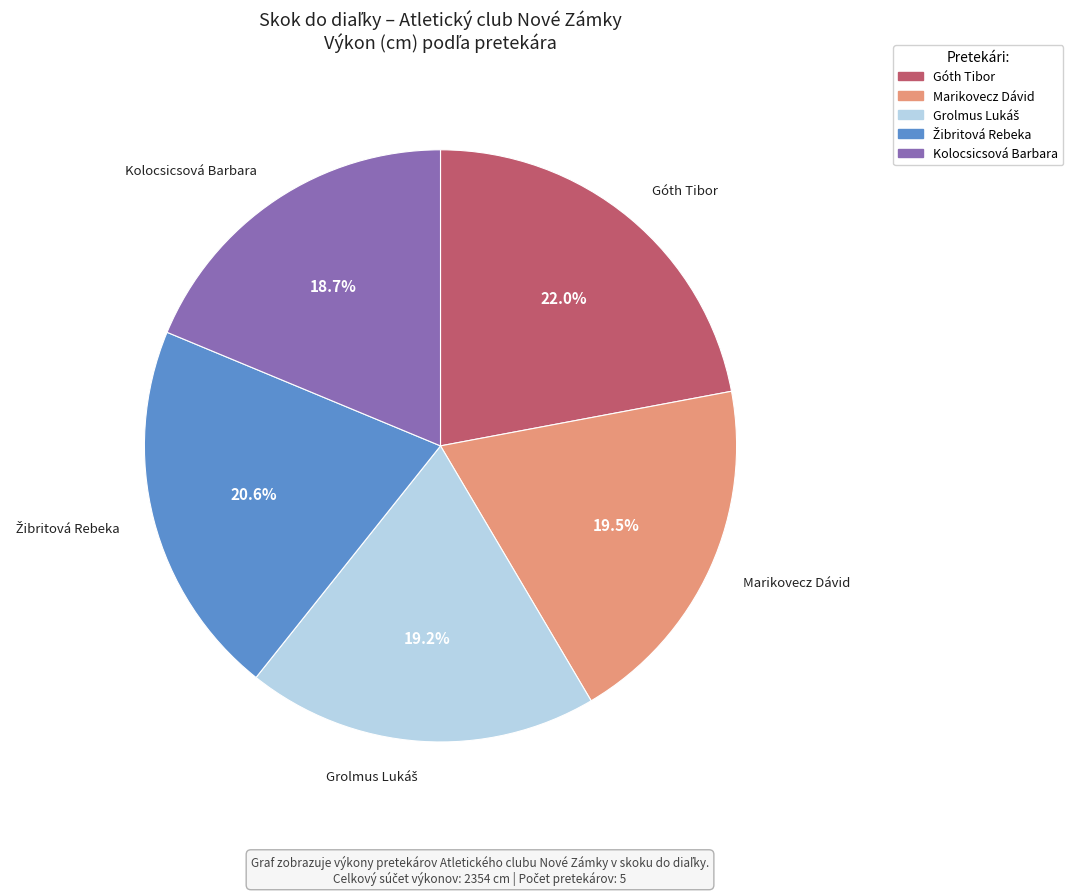

Is there a majority slice in this chart?

No